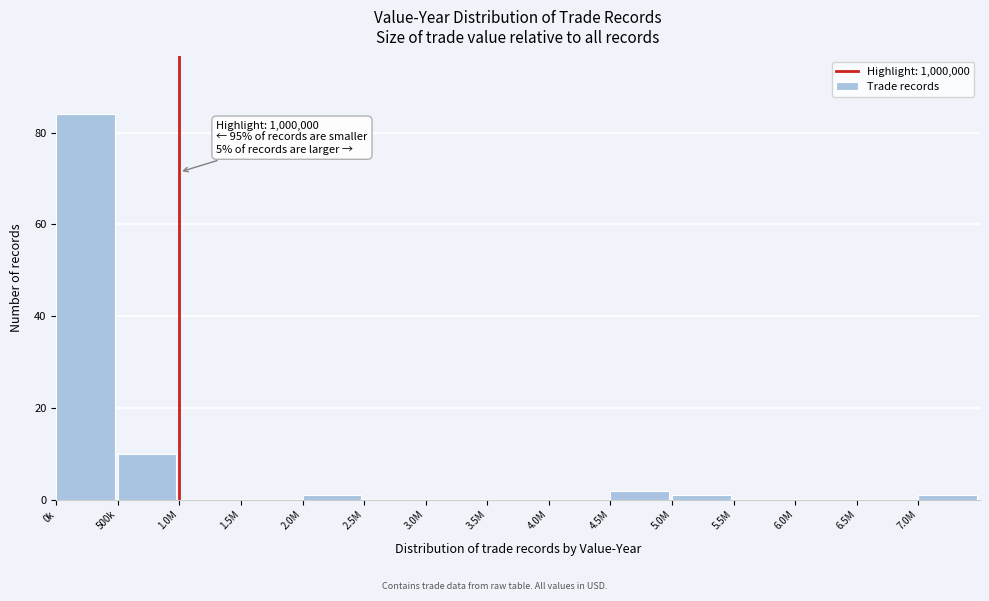

Reading right to left, list all the values displayed in this chart.

7.0M=1	6.5M=0	6.0M=0	5.5M=0	5.0M=1	4.5M=2	4.0M=0	3.5M=0	3.0M=0	2.5M=0	2.0M=1	1.5M=0	1.0M=0	500k=10	0k=84